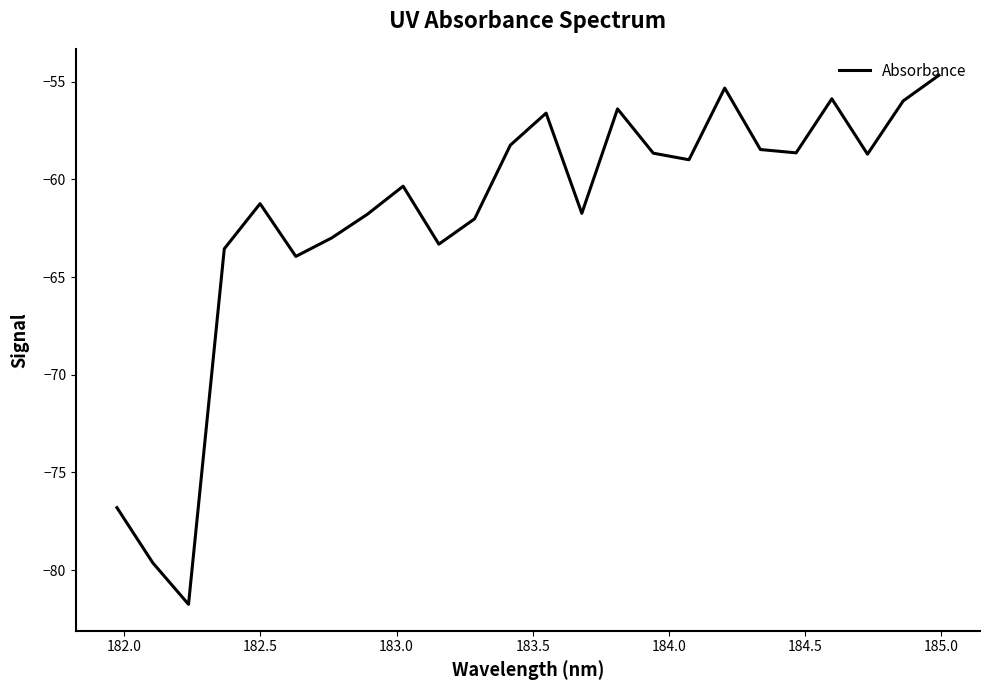

True or false: there are more than 1 points higher than both neighbors.

True